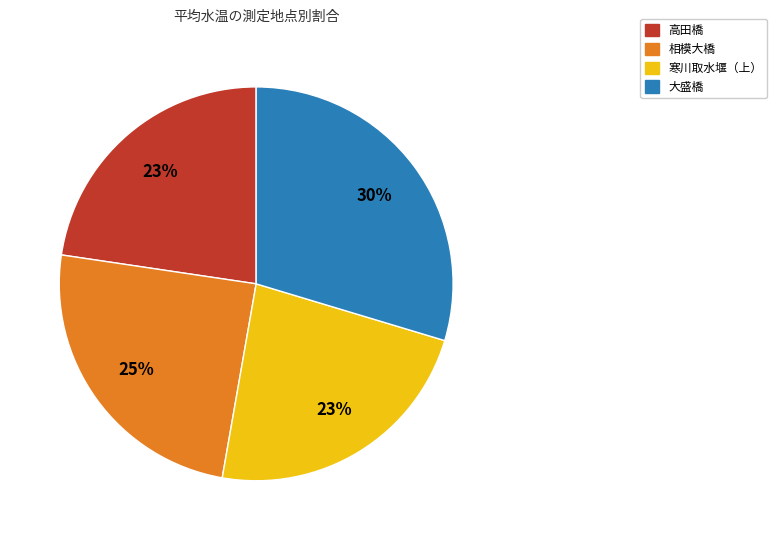

Does 寒川取水堰（上） account for over 50% of the chart?

No